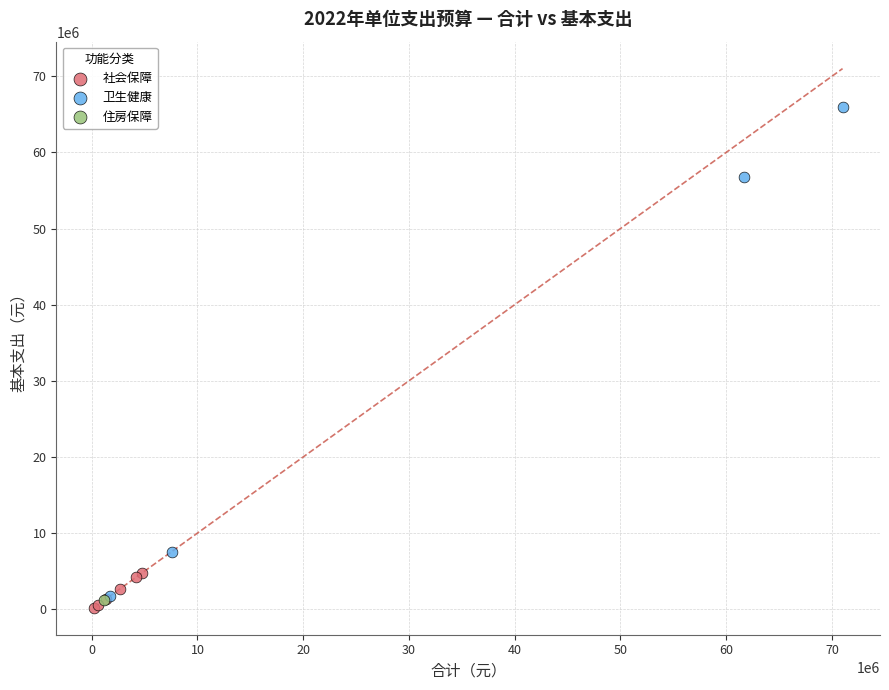

What are all the series names shown in the legend?

社会保障, 卫生健康, 住房保障